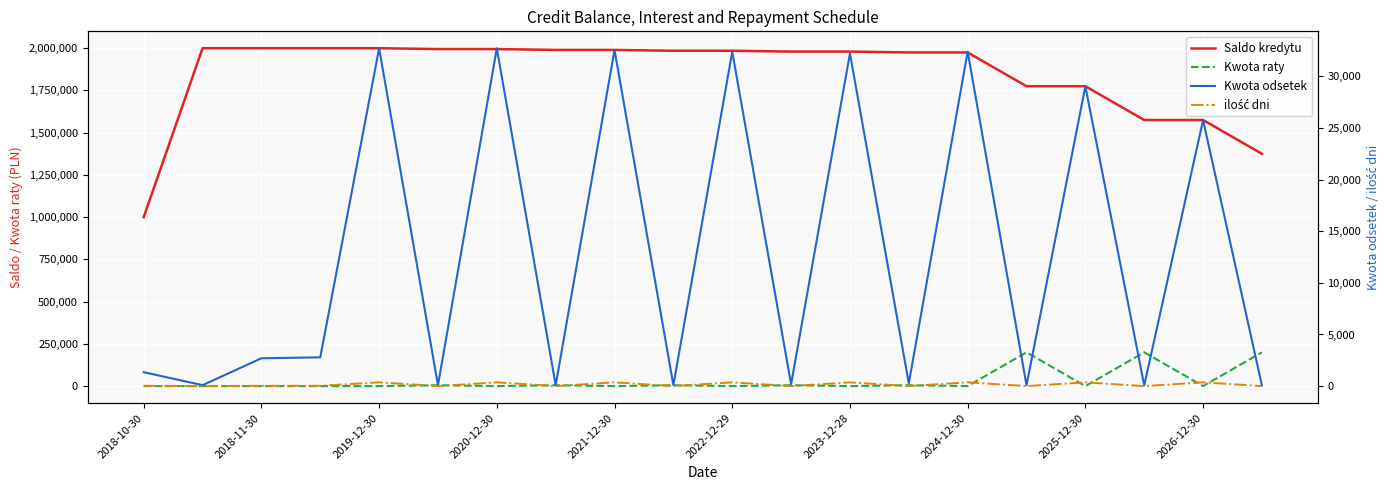

What is the difference between the Kwota odsetek values at 17 and 11?

107.2